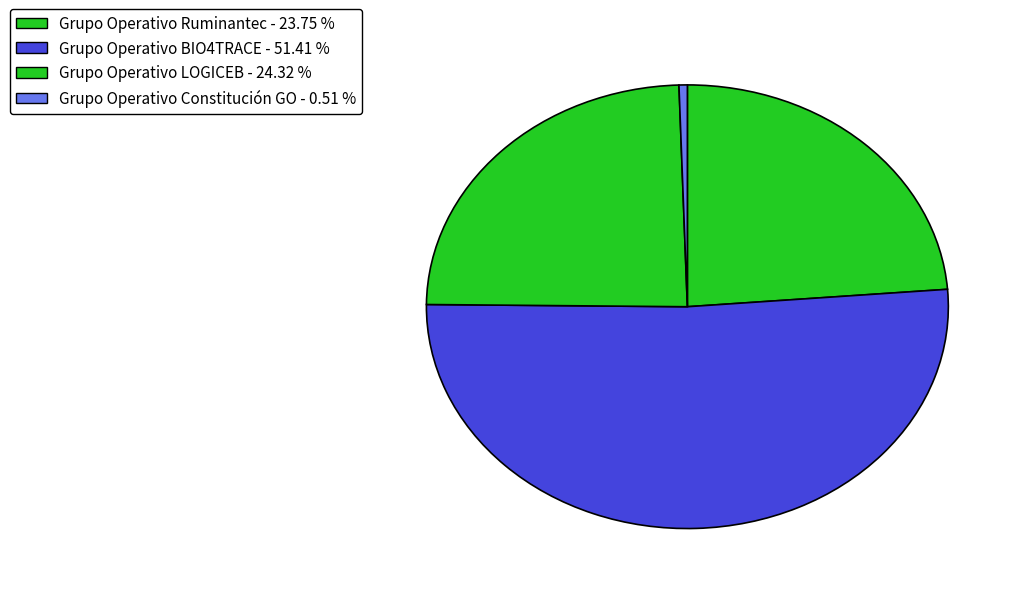

The Grupo Operativo Ruminantec slice represents 14% of the pie. True or false?

False